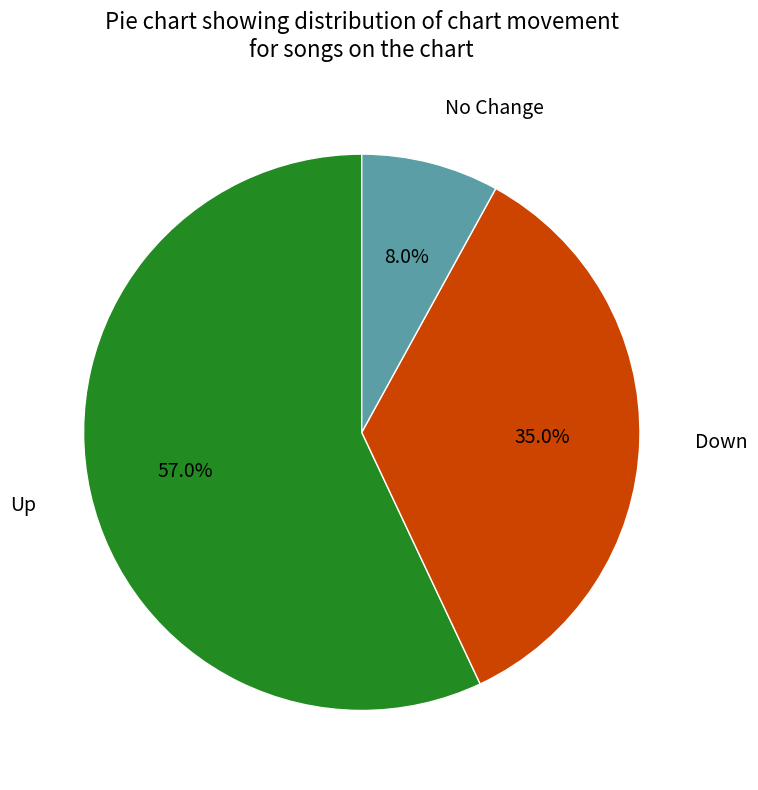

How many segments does this pie chart have?

3